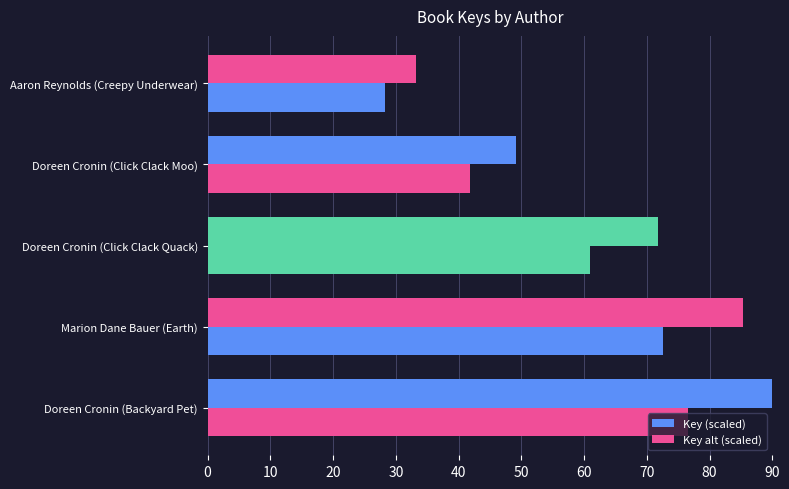

How many categories are shown in the chart?

5